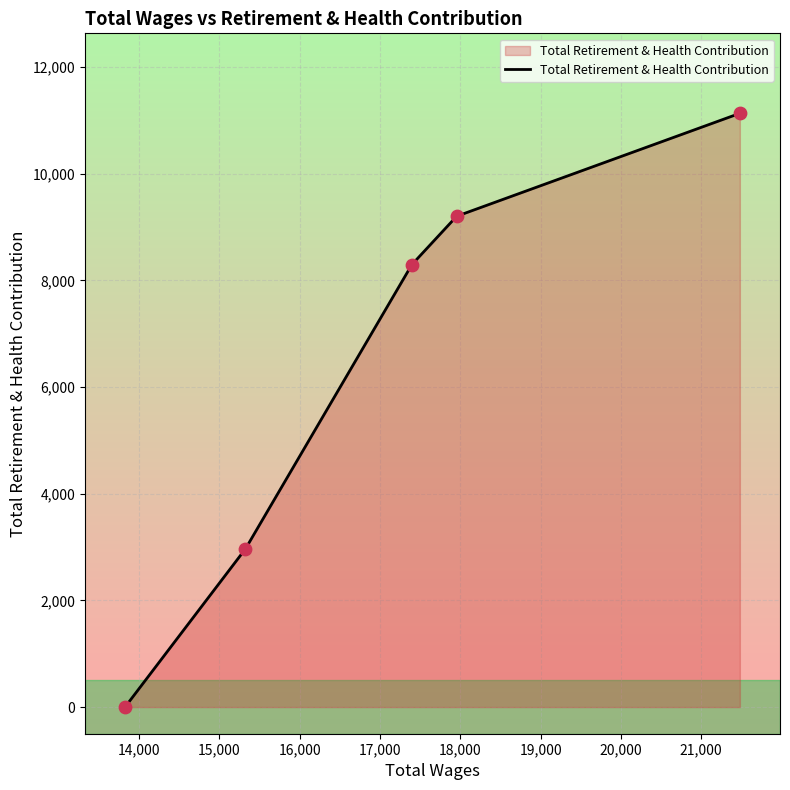

What is the maximum value shown in the chart?

11135